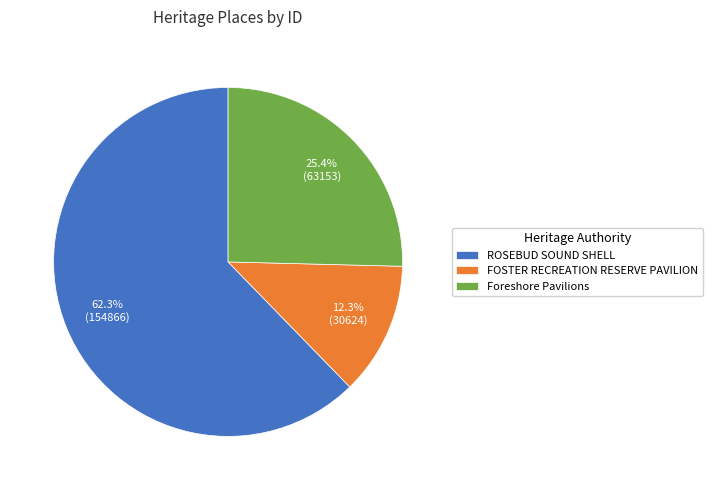

Do ROSEBUD SOUND SHELL and FOSTER RECREATION RESERVE PAVILION together represent more than half of the pie?

Yes